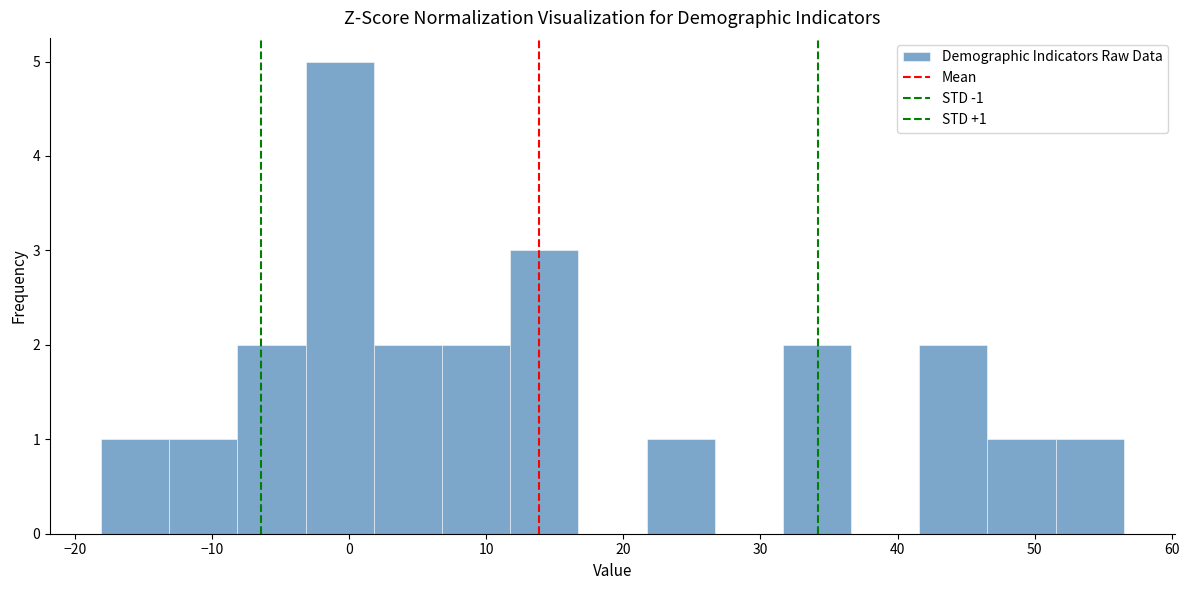

Which range on the x-axis has the tallest bar?

-3 to 2